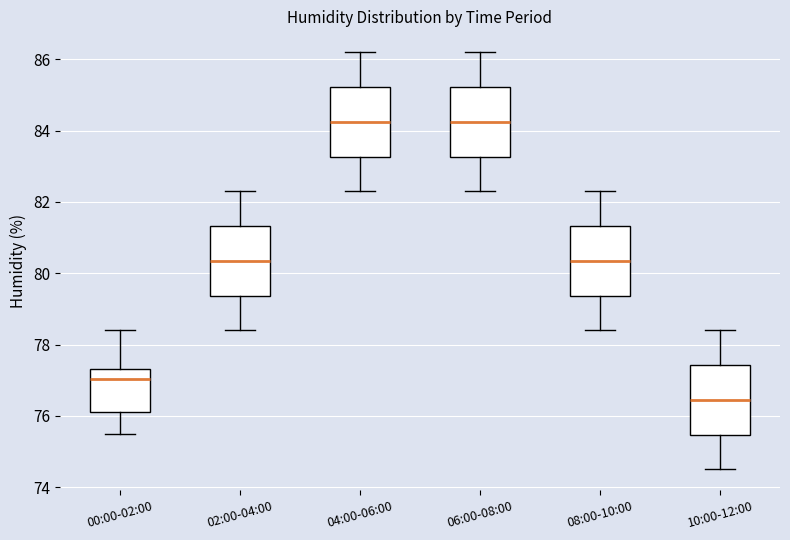

Reading left to right, transcribe this box plot: for each box, give where its median line is, the range the box spans, and where its two whiskers end, as read against the y-axis. The values are not printed on the chart, so give them approximately, as read against the axis.

00:00-02:00: median 77.0, box 76.2 to 77.4, whiskers 75.6 to 78.4
02:00-04:00: median 80.4, box 79.4 to 81.4, whiskers 78.4 to 82.4
04:00-06:00: median 84.2, box 83.2 to 85.2, whiskers 82.4 to 86.2
06:00-08:00: median 84.2, box 83.2 to 85.2, whiskers 82.4 to 86.2
08:00-10:00: median 80.4, box 79.4 to 81.4, whiskers 78.4 to 82.4
10:00-12:00: median 76.4, box 75.4 to 77.4, whiskers 74.6 to 78.4